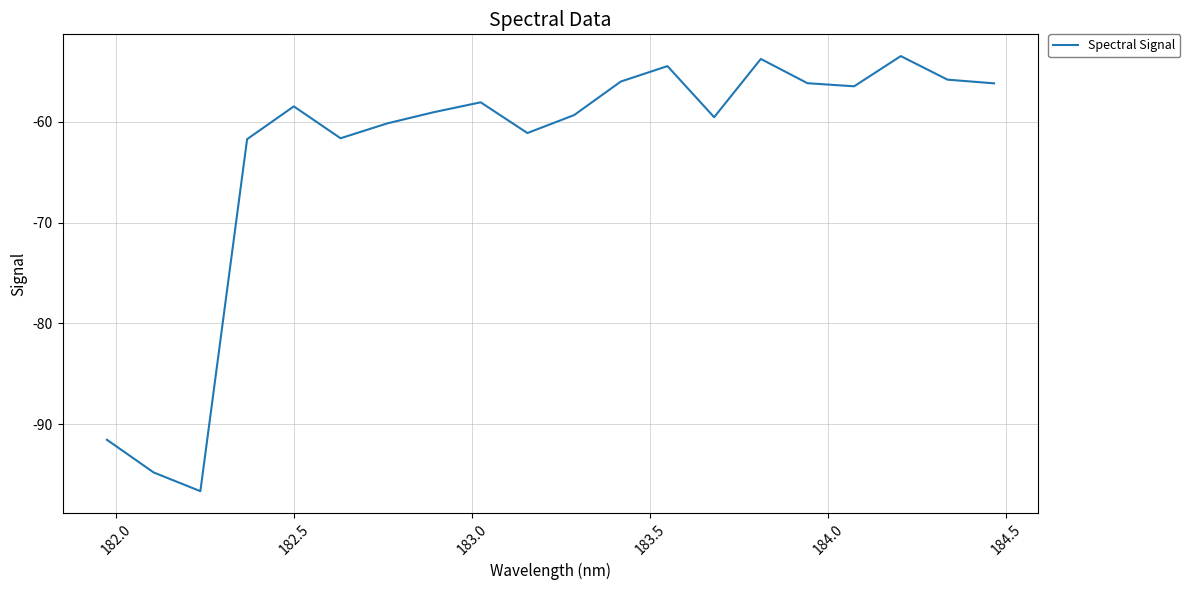

What is the minimum value shown in the chart?

-96.7